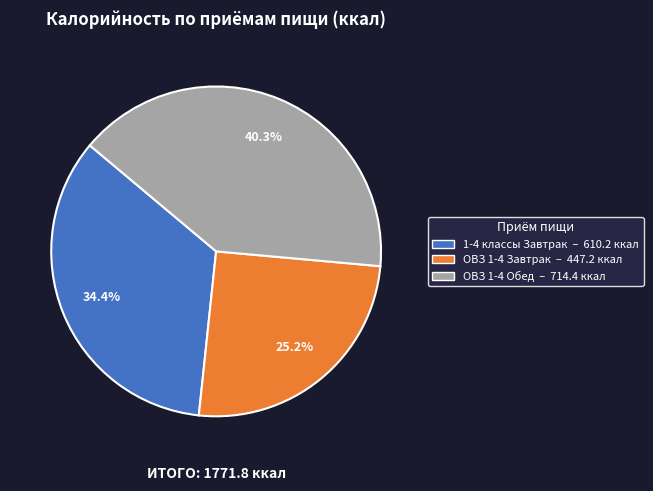

Rank the categories by value from lowest to highest.

ОВЗ 1-4 Завтрак, 1-4 классы Завтрак, ОВЗ 1-4 Обед